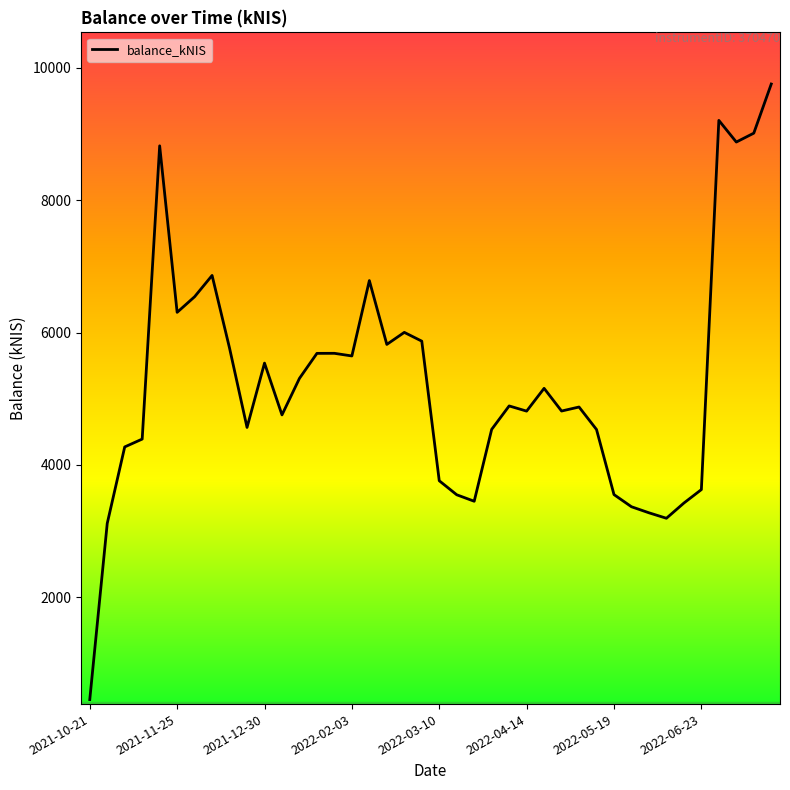

How many lines are shown in the chart?

1